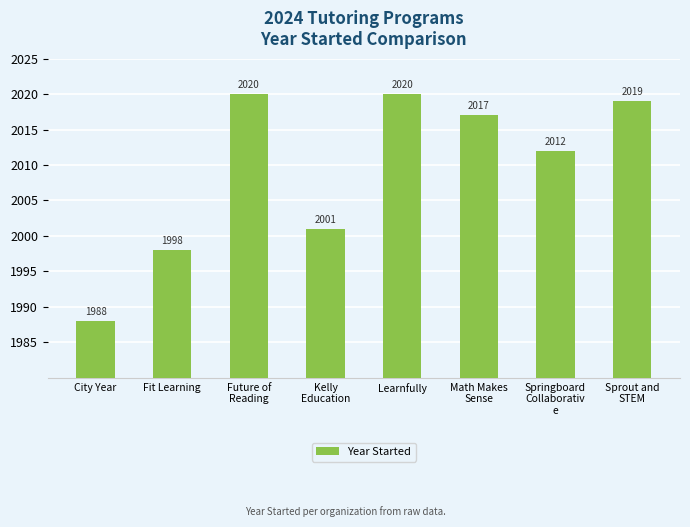

What is the change in value from Math Makes
Sense to Sprout and
STEM?

+2